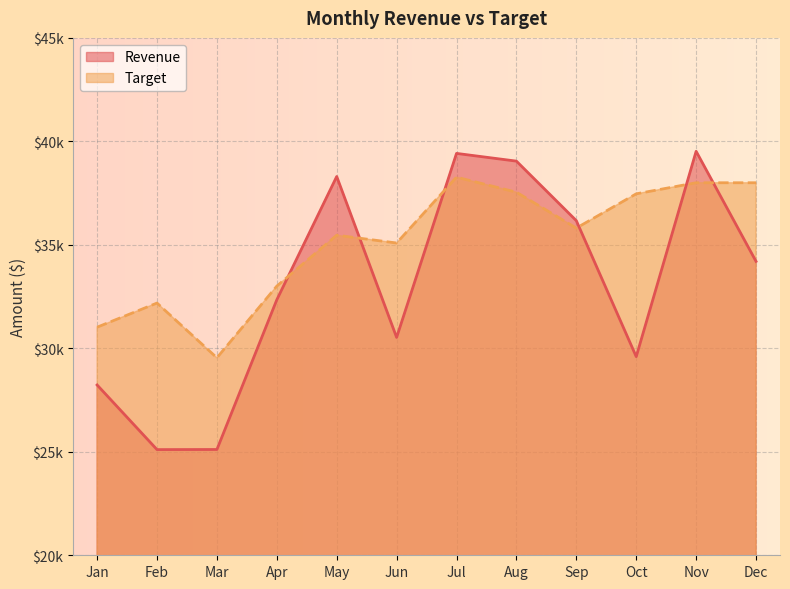

Which category has the lowest value across all series?

Feb